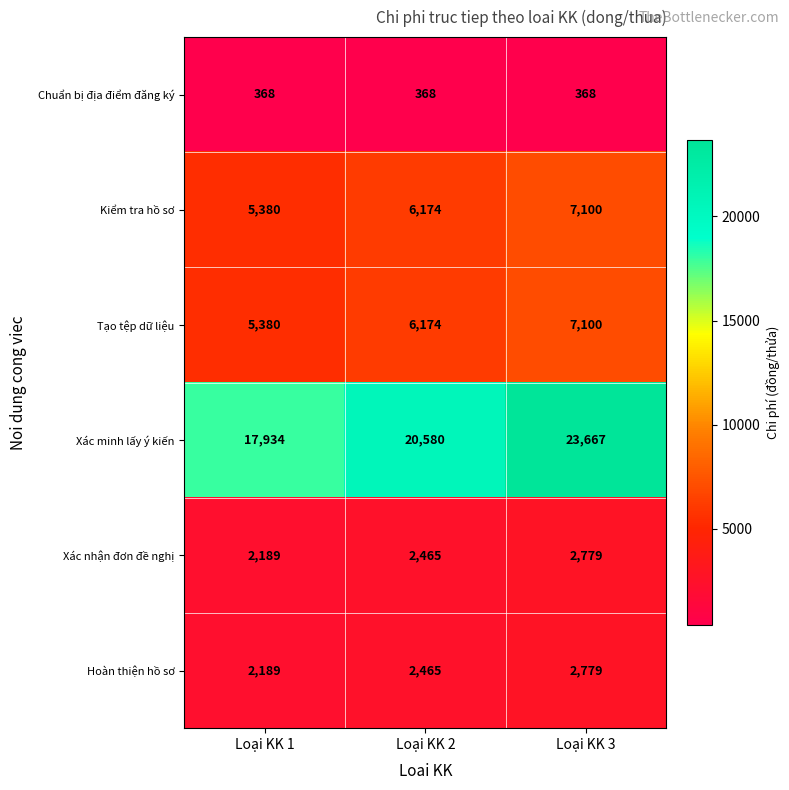

Where is Kiểm tra hồ sơ nearest to the value 6240?

Loại KK 2